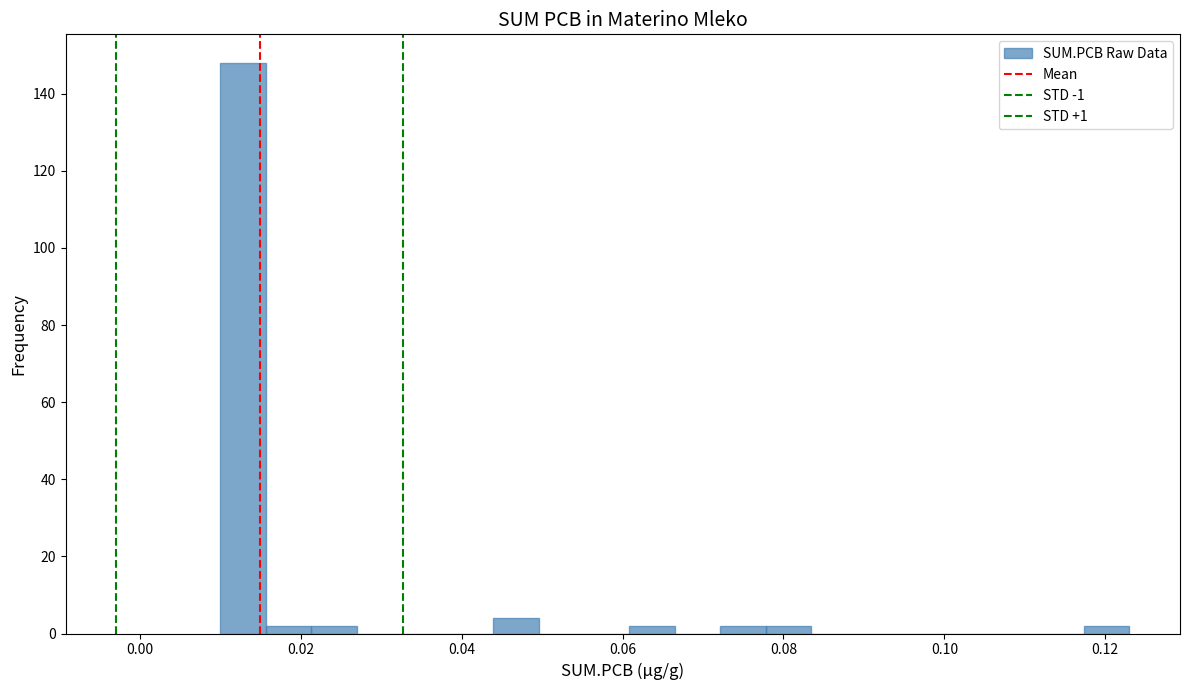

Around what value on the x-axis is the tallest bar? Give the approximate position of its centre, as read against the axis.

0.012